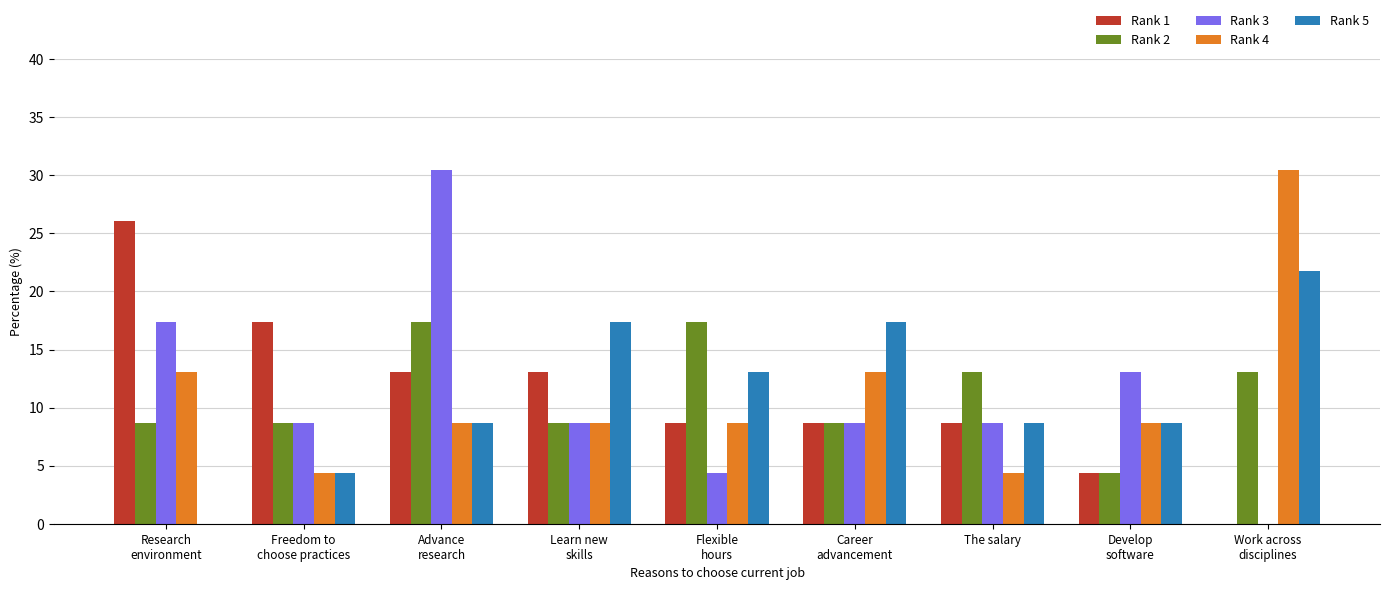

At which category is the sum across all series the highest?

Advance
research